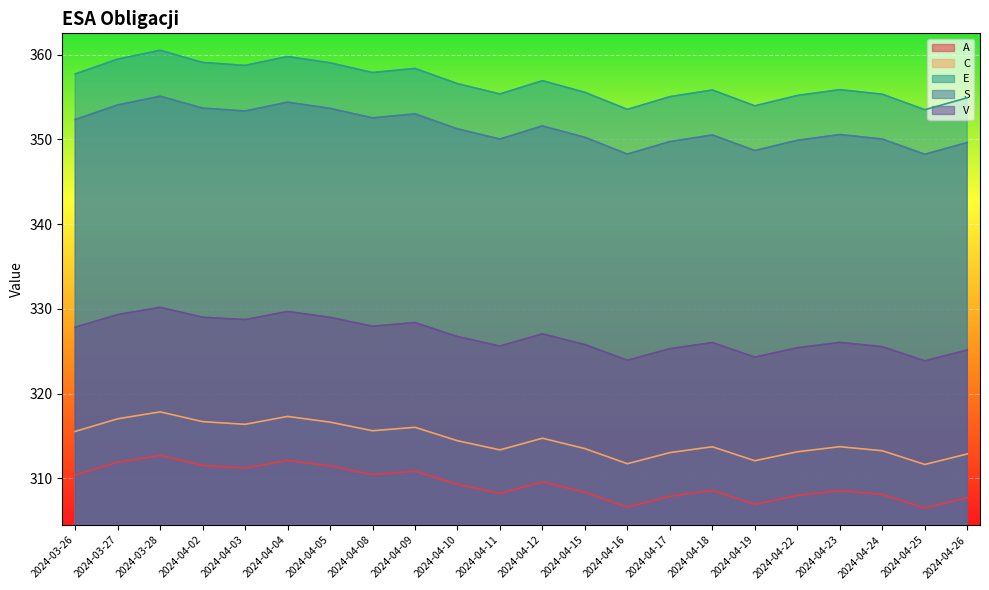

Which series has the widest spread of values?

E